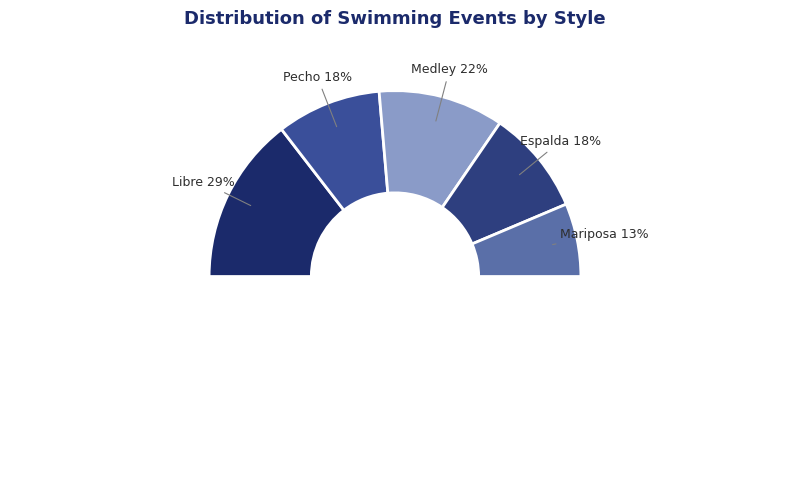

Count the number of slices in the pie.

5